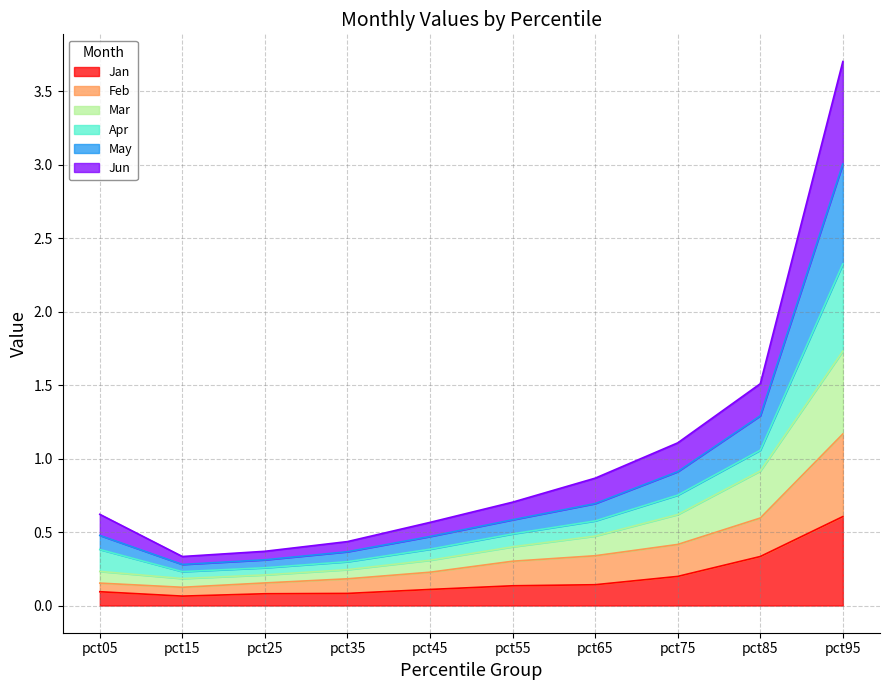

The Jan series shows 0.1 at pct55. True or false?

True